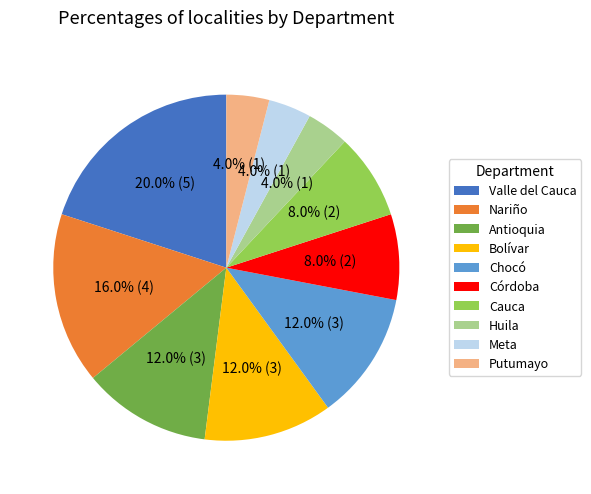

Which category has the biggest portion of the pie?

Valle del Cauca